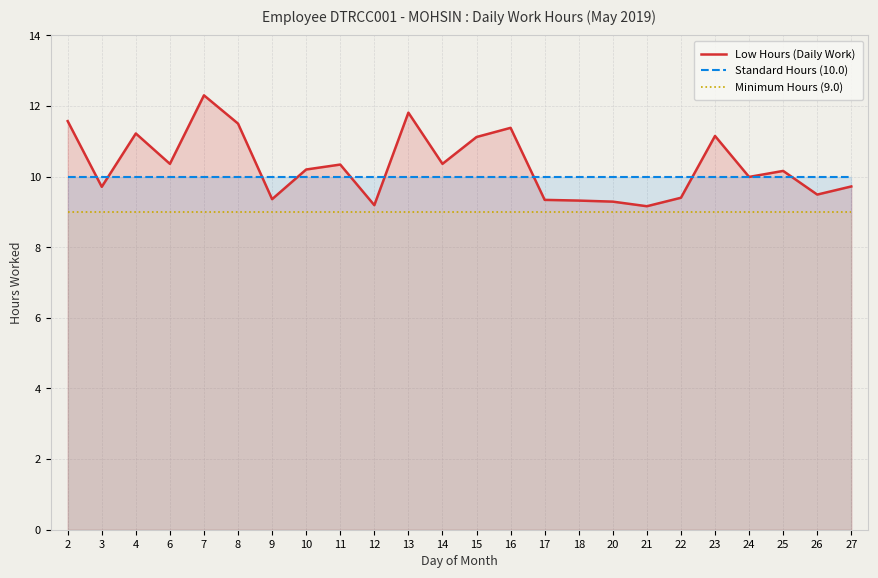

At which label is Low Hours (Daily Work) closest to 10?

24